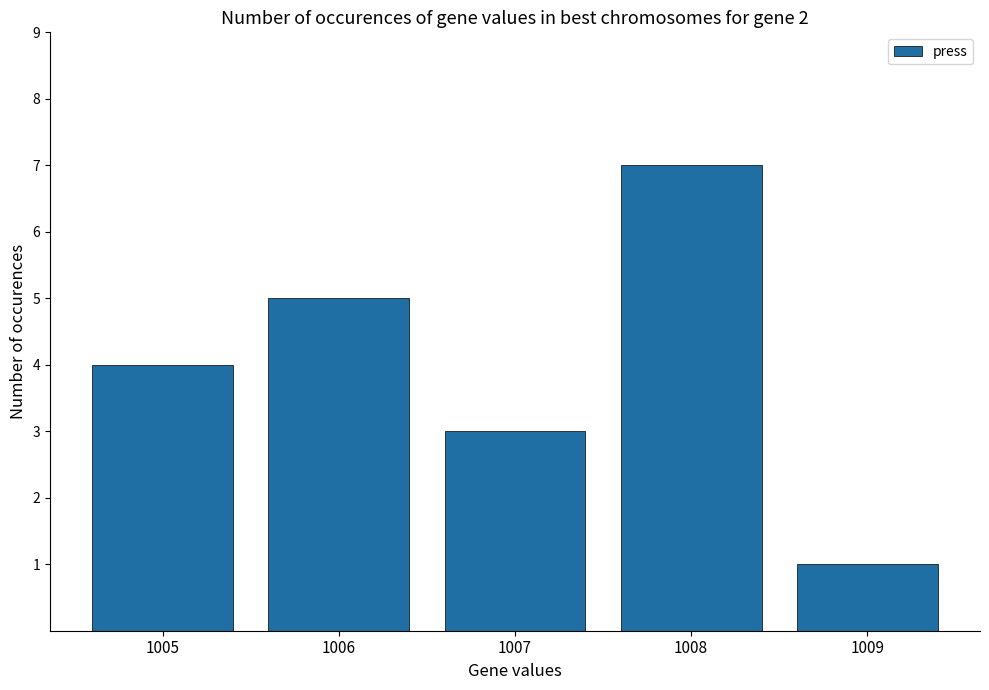

What is the minimum value shown in the chart?

1